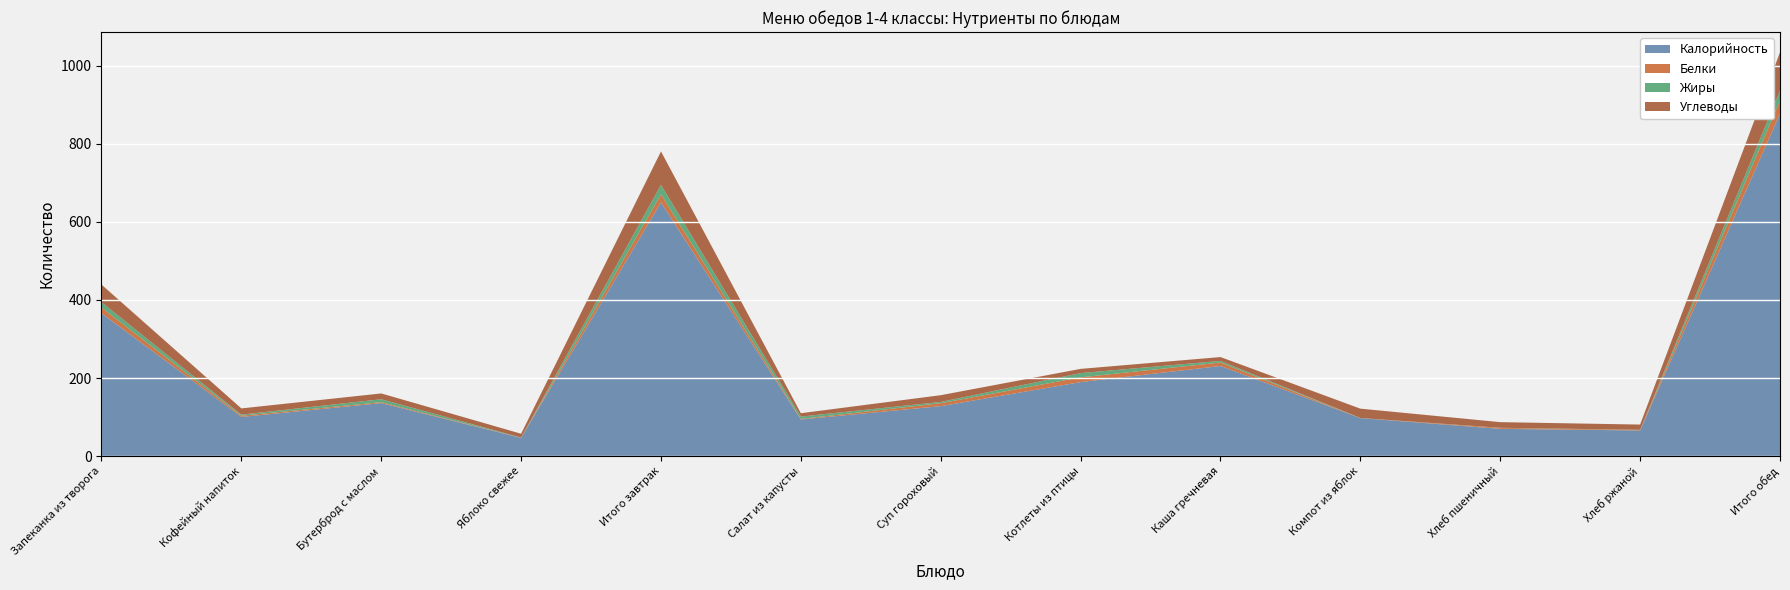

Reading left to right, list all the values displayed in this chart.

Калорийность: Запеканка из творога=366.0	Кофейный напиток=100.6	Бутерброд с маслом=136.0	Яблоко свежее=47.0	Итого завтрак=649.6	Салат из капусты=94.1	Суп гороховый=128.2	Котлеты из птицы=189.8	Каша гречневая=231.0	Компот из яблок=97.6	Хлеб пшеничный=70.1	Хлеб ржаной=66.0	Итого обед=876.9
Белки: Запеканка из творога=14.6	Кофейный напиток=3.2	Бутерброд с маслом=2.4	Яблоко свежее=0.4	Итого завтрак=20.6	Салат из капусты=1.3	Суп гороховый=7.5	Котлеты из птицы=12.2	Каша гречневая=8.9	Компот из яблок=0.2	Хлеб пшеничный=2.4	Хлеб ржаной=1.4	Итого обед=33.8
Жиры: Запеканка из творога=13.8	Кофейный напиток=2.7	Бутерброд с маслом=7.5	Яблоко свежее=0.4	Итого завтрак=24.4	Салат из капусты=6.1	Суп гороховый=3.2	Котлеты из птицы=10.9	Каша гречневая=4.1	Компот из яблок=0.2	Хлеб пшеничный=0.3	Хлеб ржаной=0.3	Итого обед=25.1
Углеводы: Запеканка из творога=45.0	Кофейный напиток=15.9	Бутерброд с маслом=14.9	Яблоко свежее=9.8	Итого завтрак=85.6	Салат из капусты=8.6	Суп гороховый=17.2	Котлеты из птицы=10.8	Каша гречневая=9.8	Компот из яблок=23.9	Хлеб пшеничный=14.5	Хлеб ржаной=13.4	Итого обед=98.2